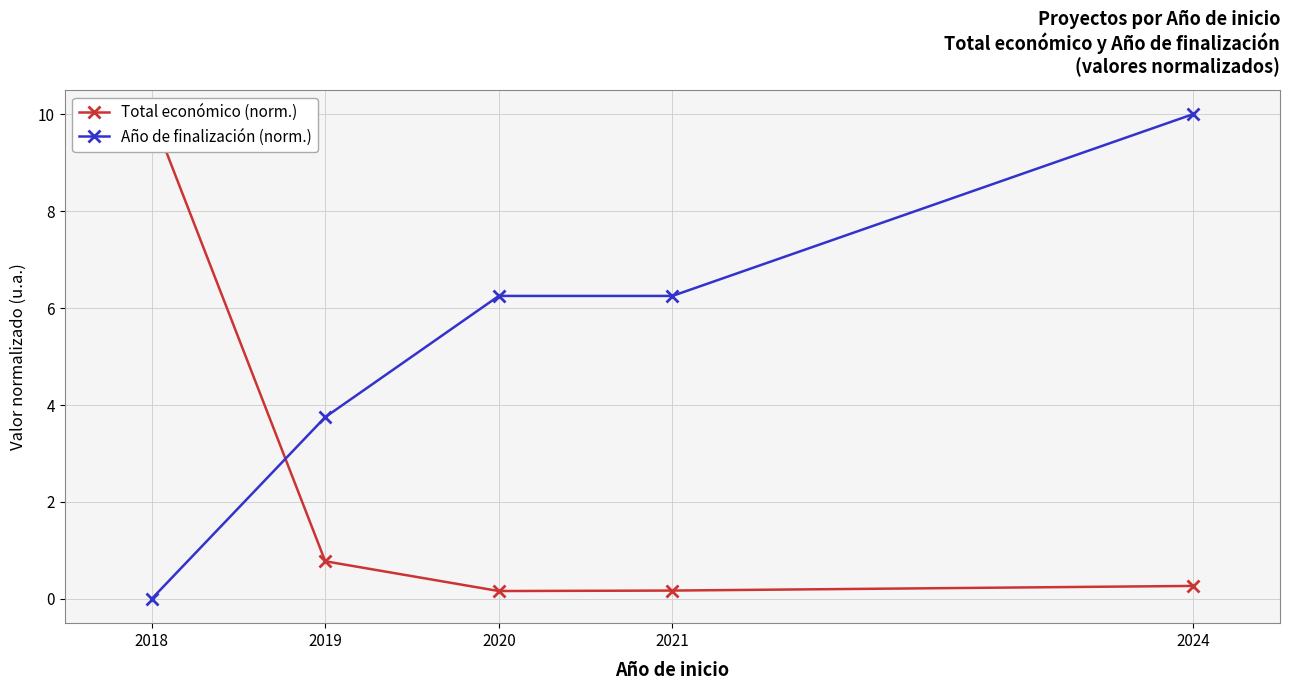

Where is the first local minimum for Total económico (norm.)?

2020